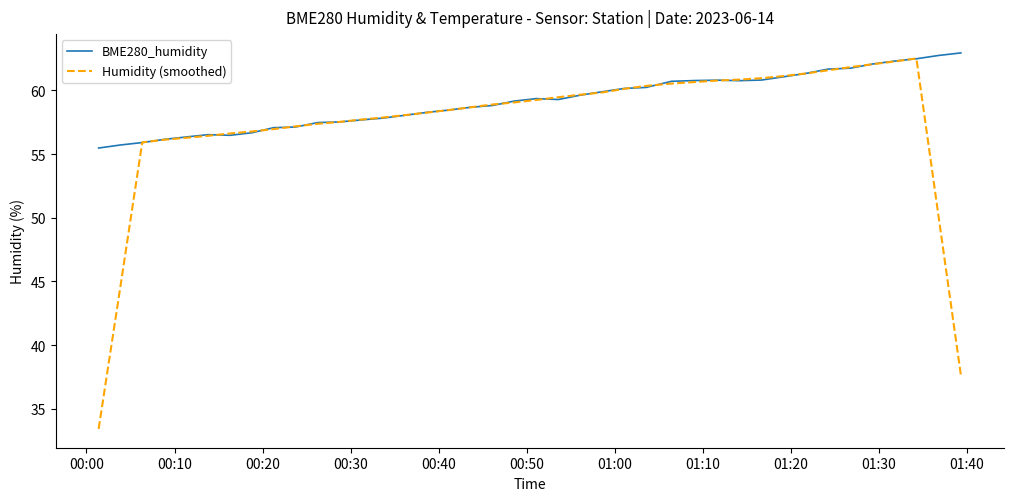

Which series has the widest spread of values?

Humidity (smoothed)